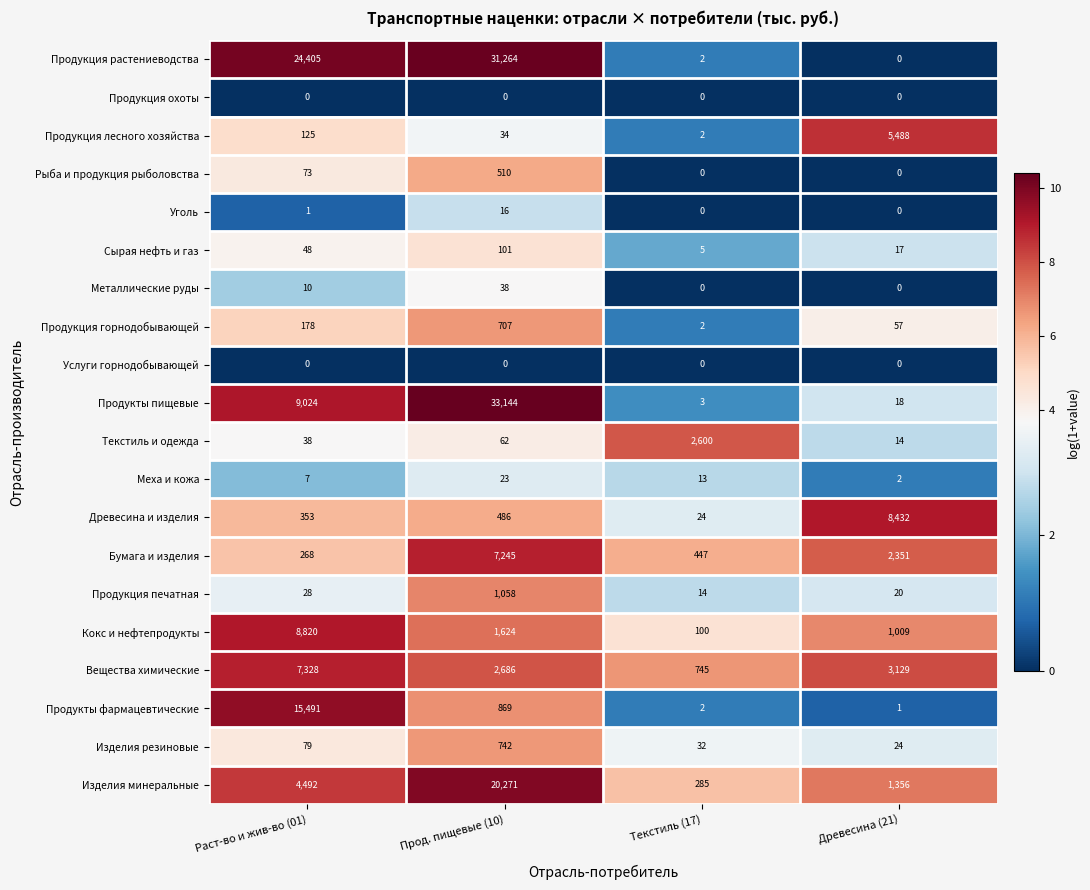

Which series has the largest total across all categories?

Продукция растениеводства